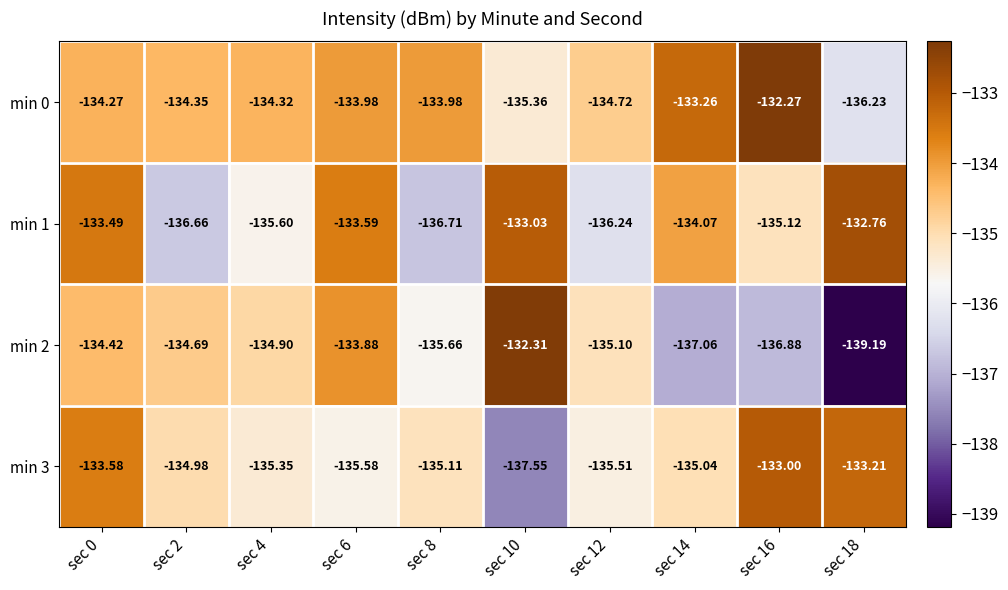

Is the value of min 2 at sec 16 greater than the value of min 3 at sec 6?

No